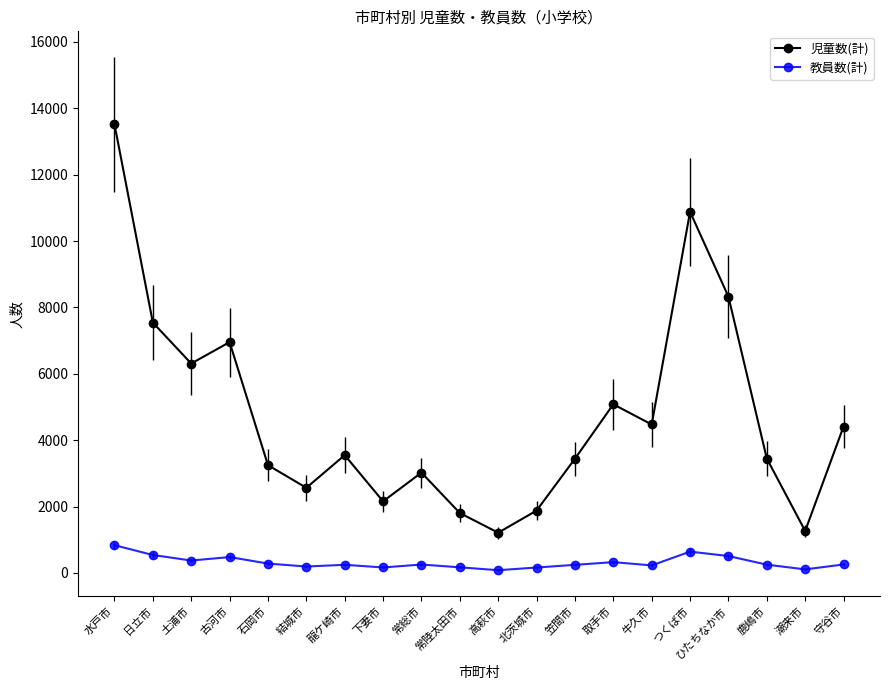

What is the total value across all series at 古河市?

7433